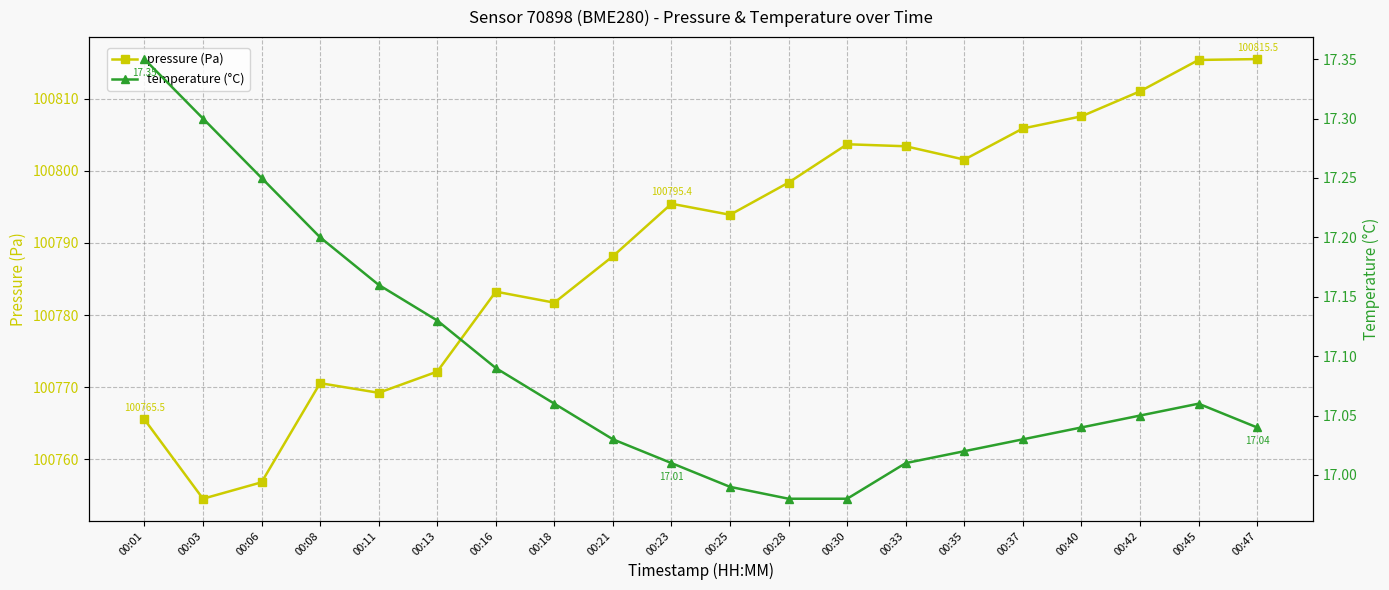

Which series has the widest spread of values?

pressure (Pa)